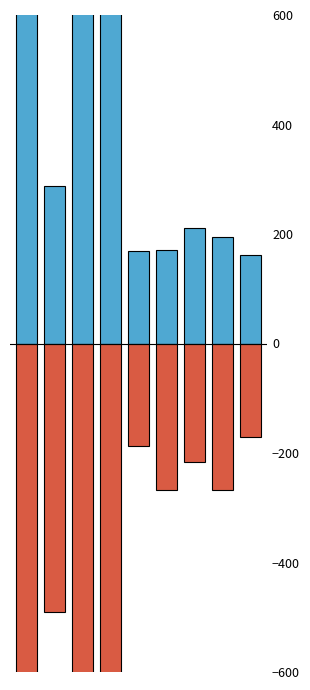

Reading left to right, transcribe all the data shown in this chart.

2016: Minnesota=2510	East Central=288	Metro=1316	Non-Metro=1194	Northwest=169	Northeast=170	Southeast=211	Southwest=195	West Central=161
2013: Minnesota=-3404	East Central=-491	Metro=-1804	Non-Metro=-1600	Northwest=-187	Northeast=-267	Southeast=-217	Southwest=-267	West Central=-171